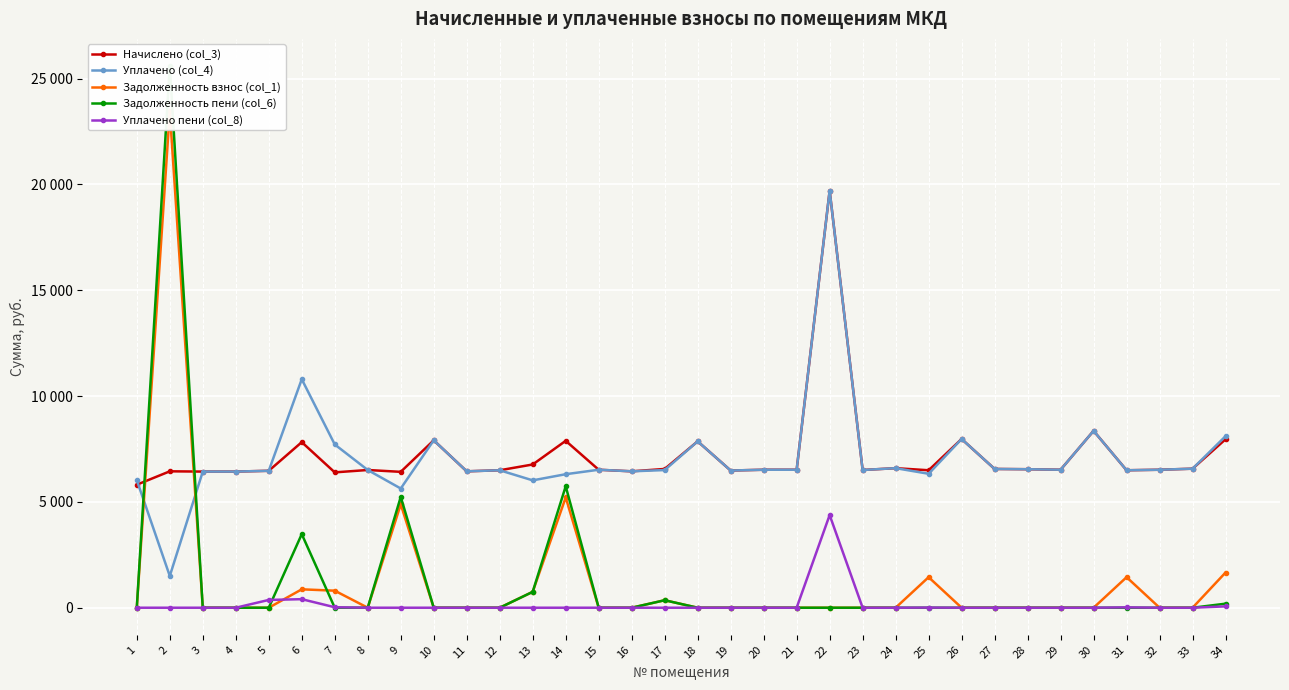

Rank the categories by Начислено (col_3) value from highest to lowest.

22, 30, 26, 34, 10, 14, 18, 6, 13, 24, 33, 17, 27, 28, 20, 32, 15, 21, 29, 8, 23, 25, 12, 31, 19, 5, 2, 11, 16, 3, 4, 9, 7, 1